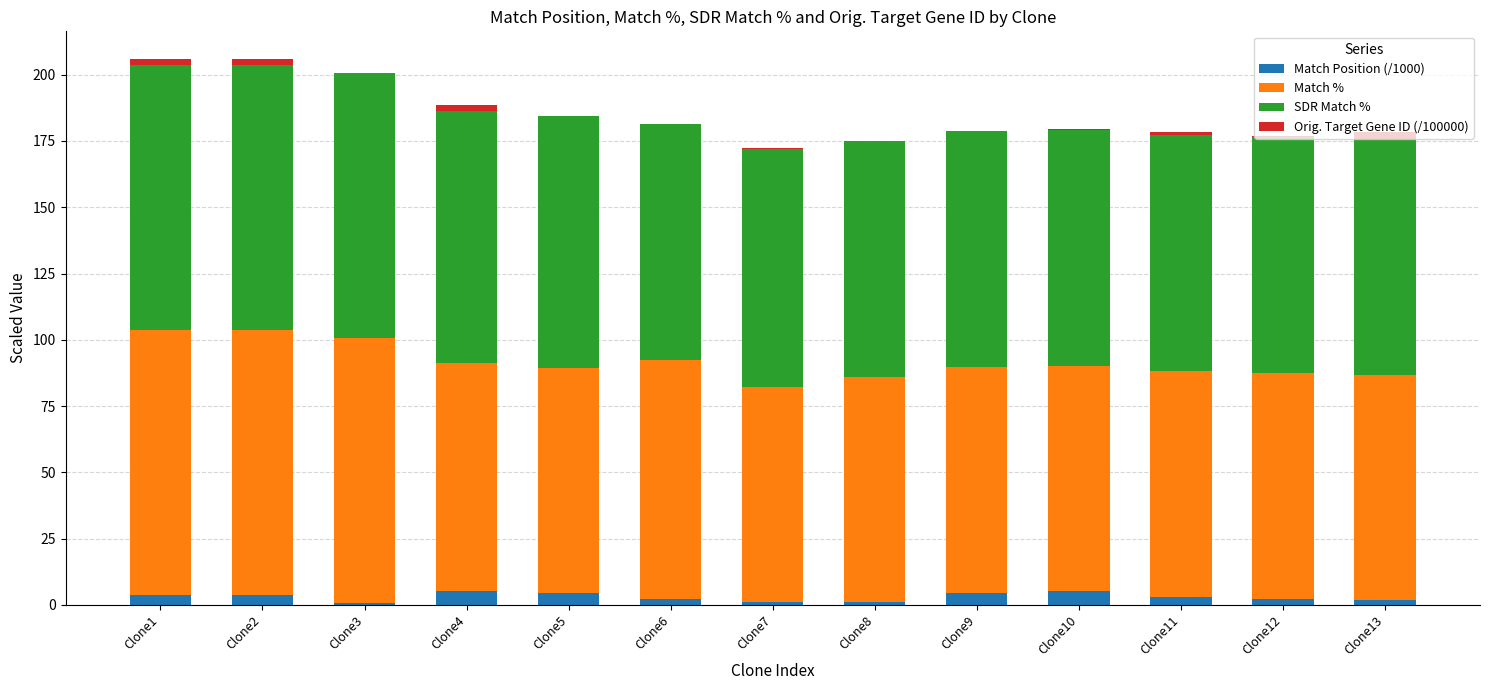

What is the highest value of the Match Position (/1000) series?

5.3